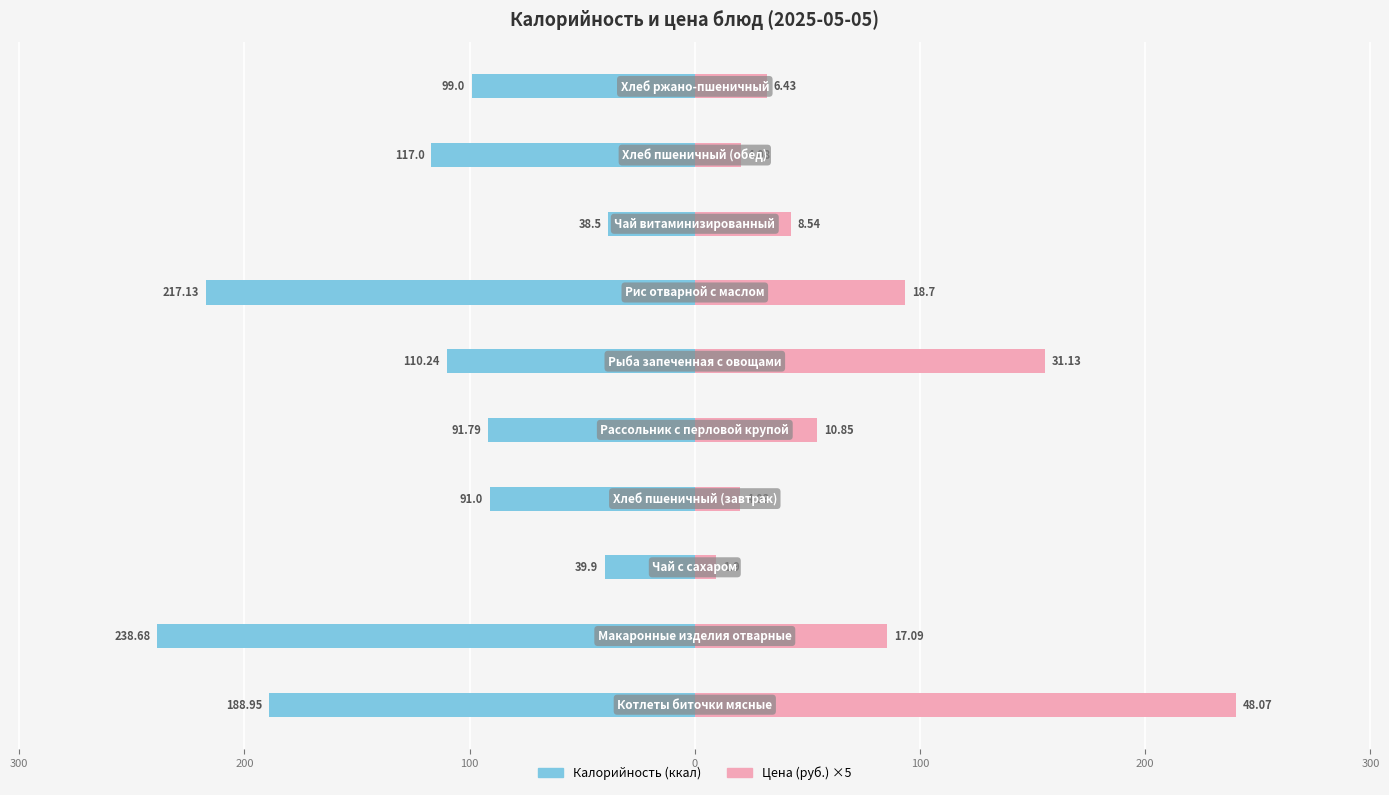

What is the minimum value shown in the chart?

-238.7